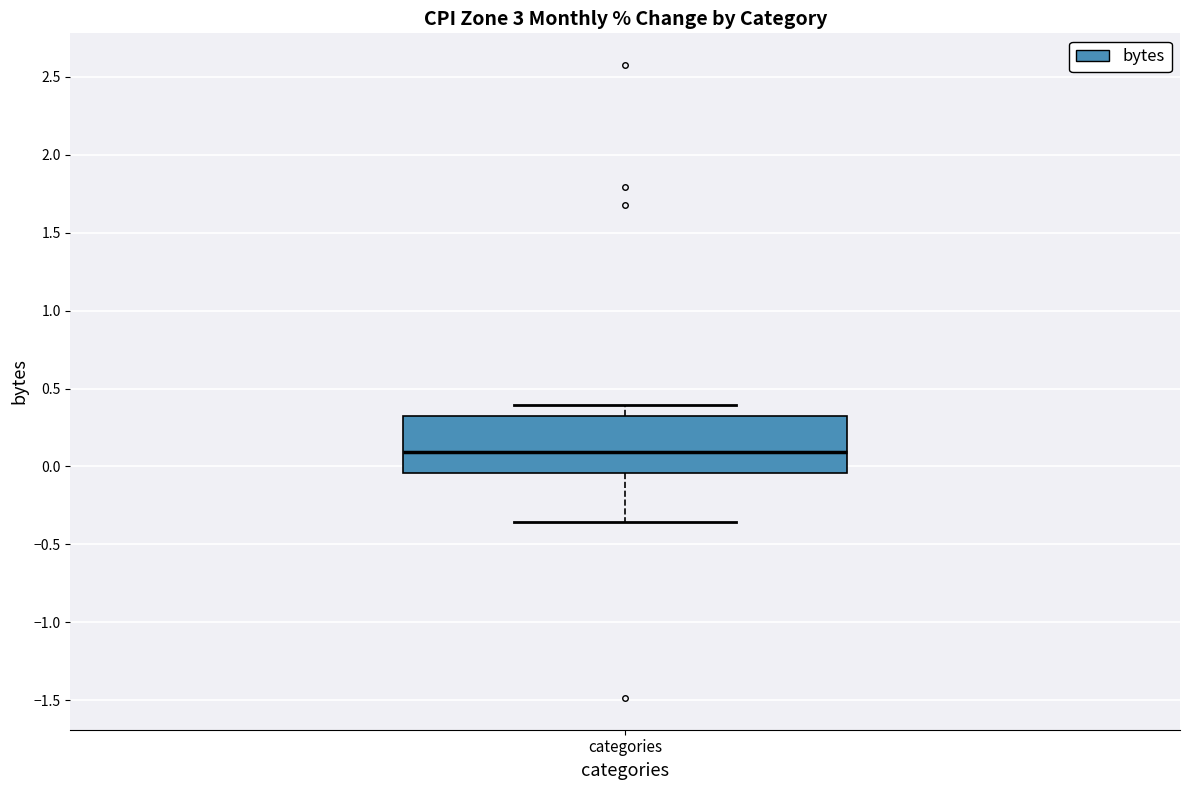

Where is the upper edge of the box for categories on the y-axis? The values are not printed on the chart, so give them approximately, as read against the axis.

0.30